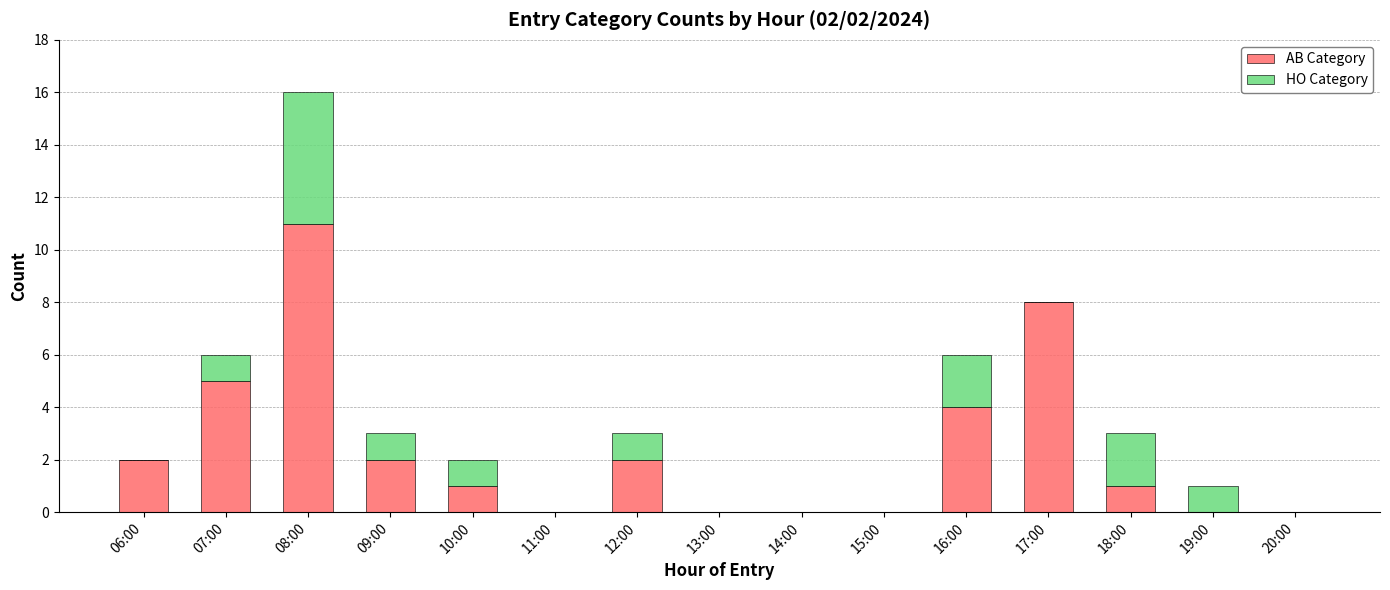

At which category is the sum across all series the highest?

08:00